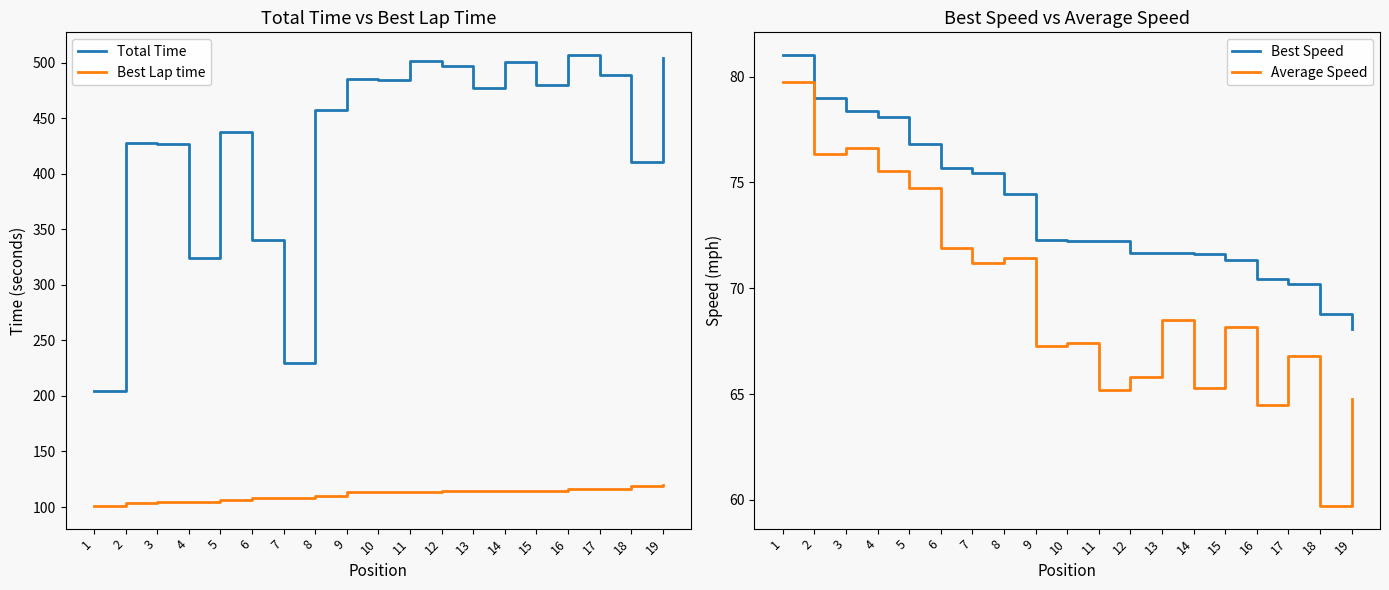

Which has a higher value, 11 or 6?

11